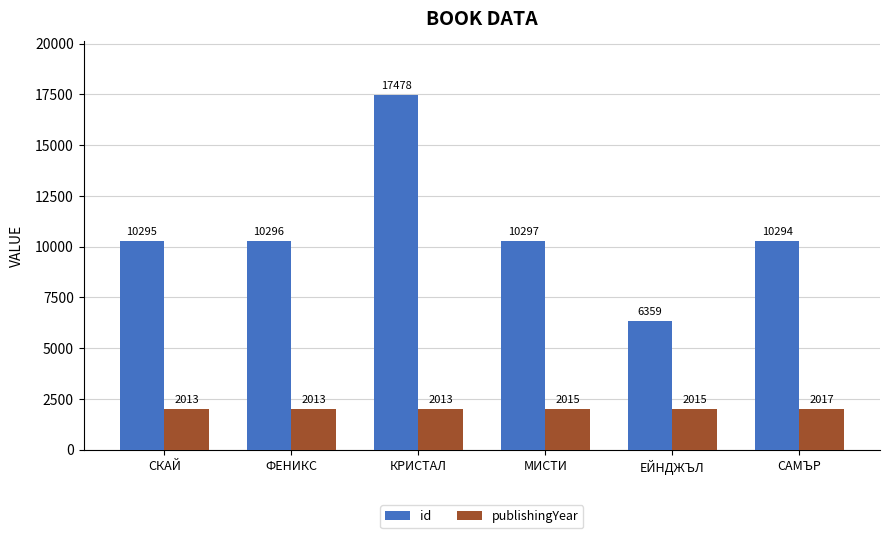

What is the label of the 6th bar from the left?

САМЪР